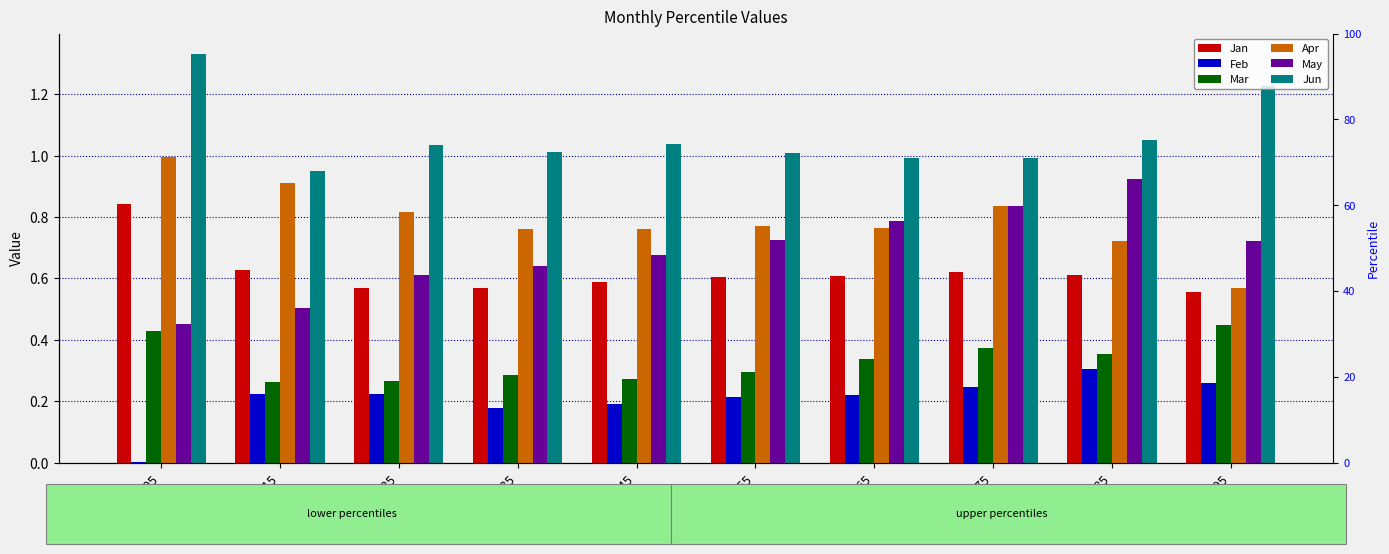

Between pct75 and pct85, which series saw the biggest shift?

Apr